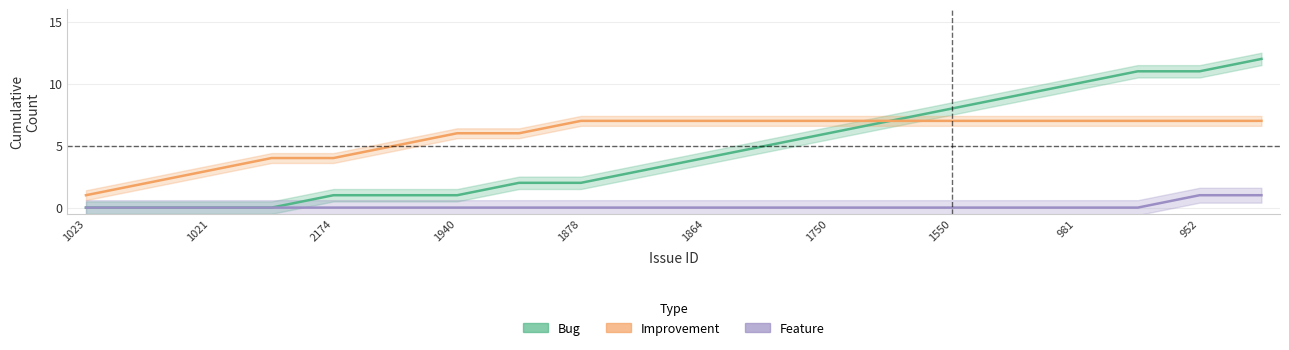

How many values in the Feature series exceed 0?

2